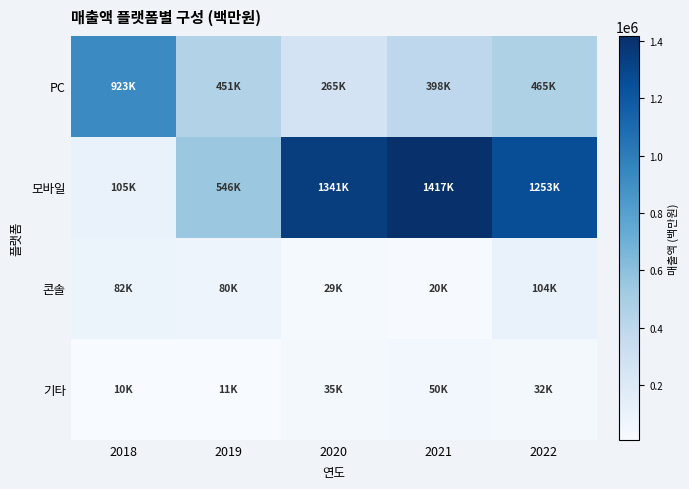

What is the spread (max minus min) of values at 2021?

1397520.5